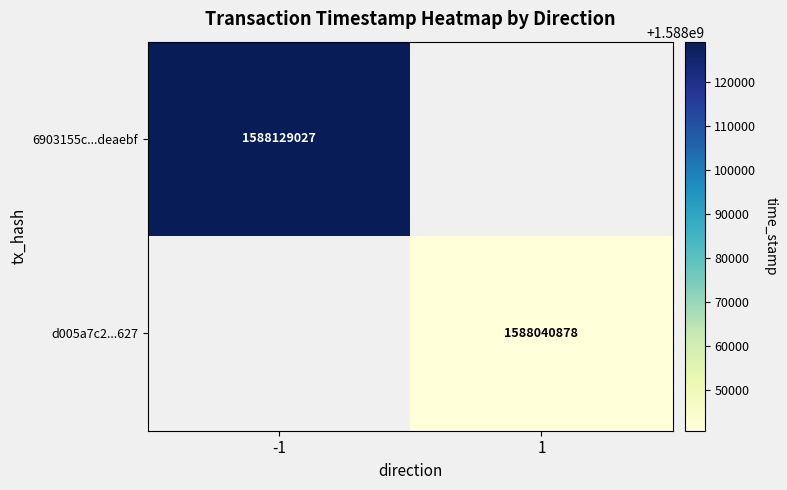

The value of d005a7c2...627 at 1 is 2538172305. True or false?

False